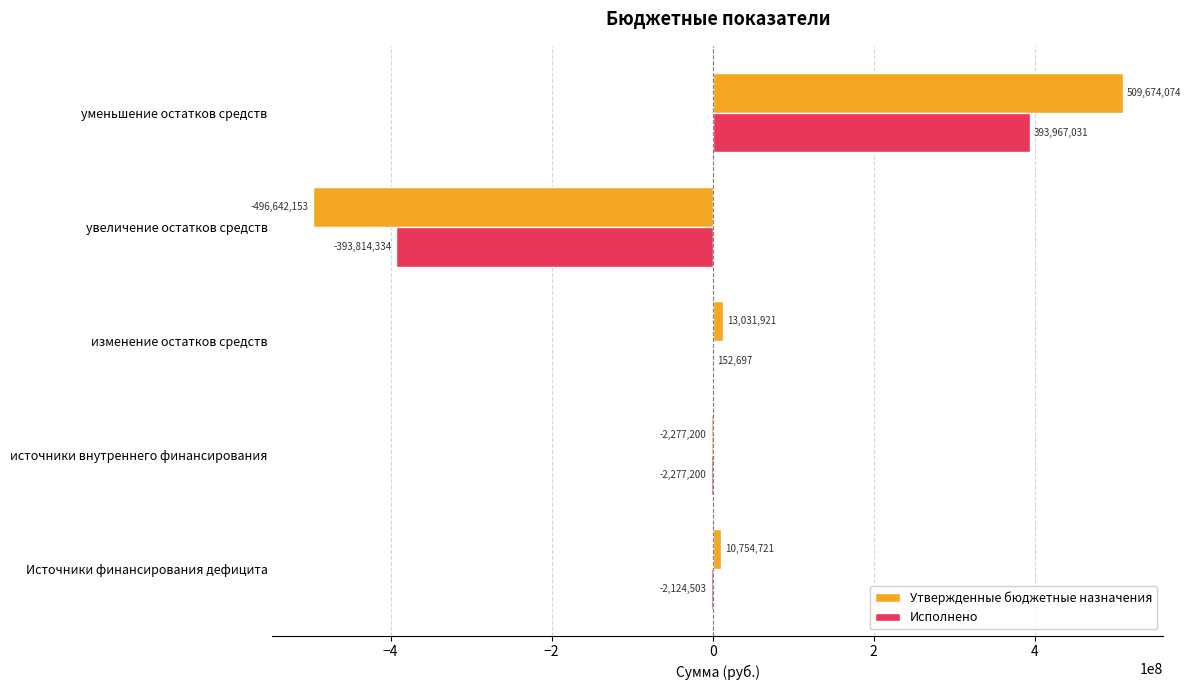

What is the greatest value displayed?

509674073.5